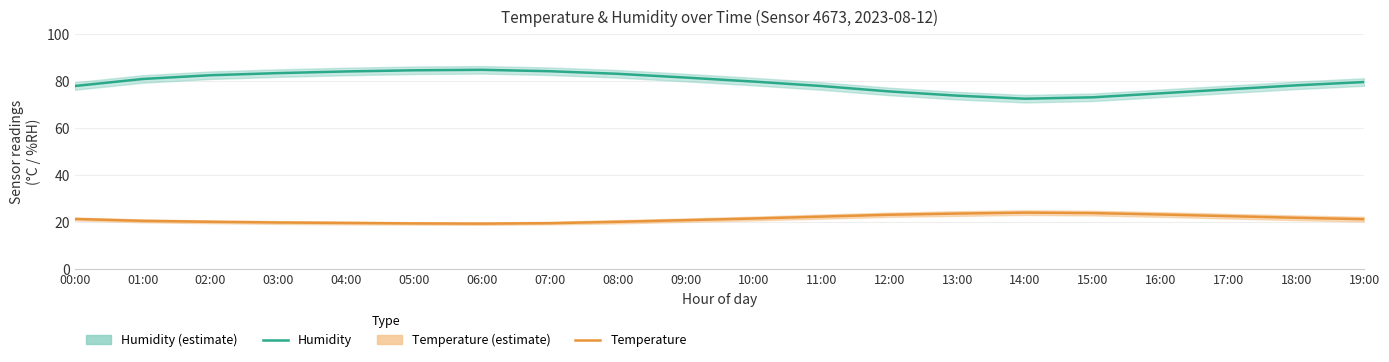

Which series has the largest range (max minus min)?

Humidity